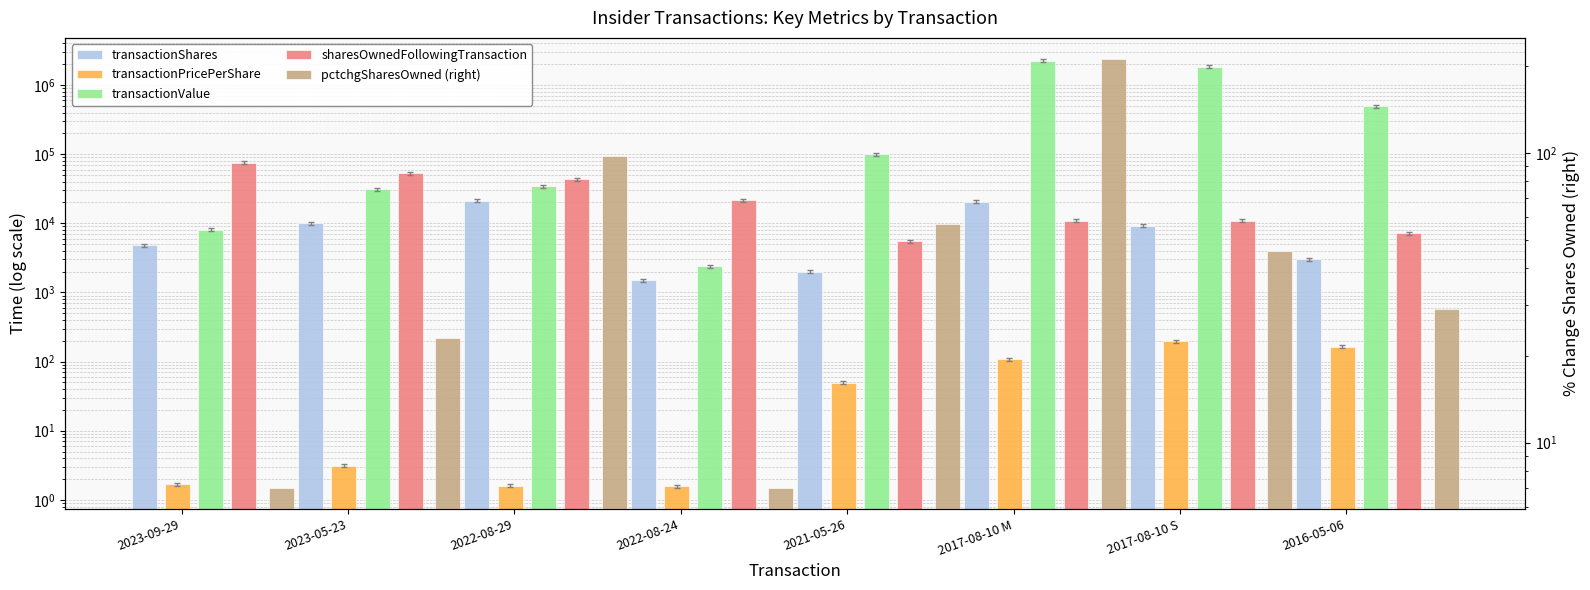

What are all the series names shown in the legend?

transactionShares, transactionPricePerShare, transactionValue, sharesOwnedFollowingTransaction, pctchgSharesOwned (right)